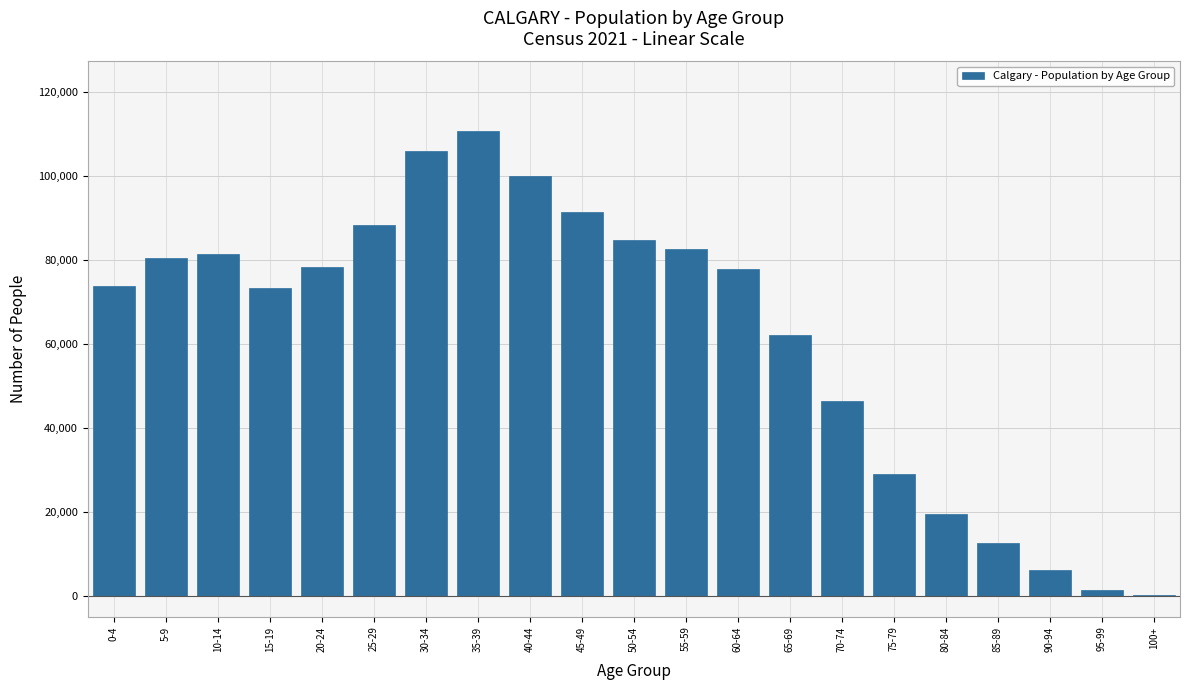

What is the change in value from 20-24 to 30-34?

+27595